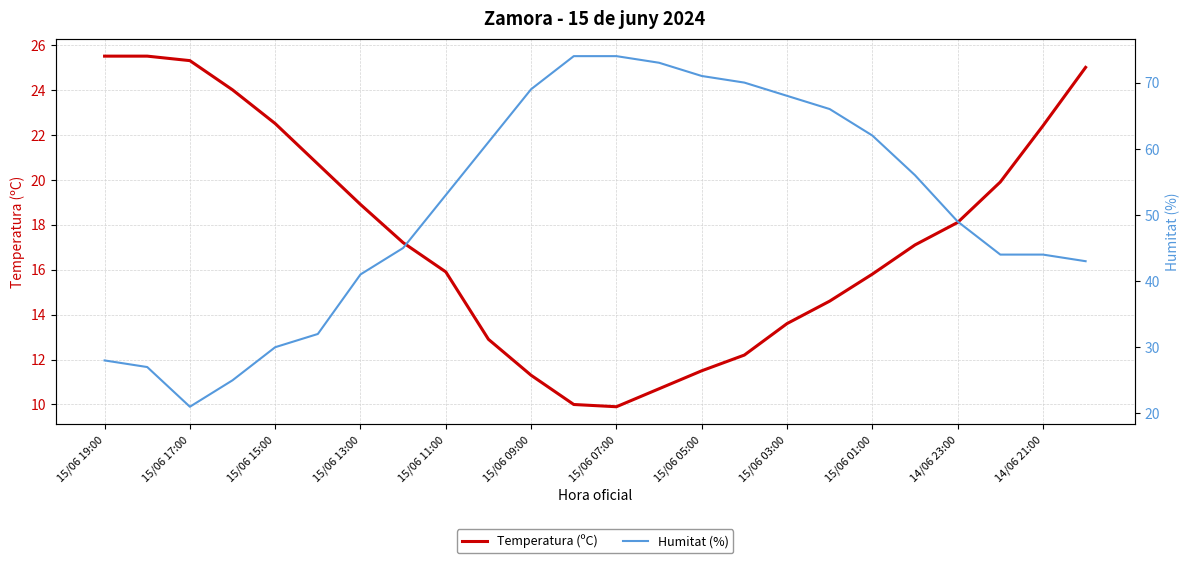

After their last crossing, which series has the higher values: Temperatura (ºC) or Humitat (%)?

Humitat (%)